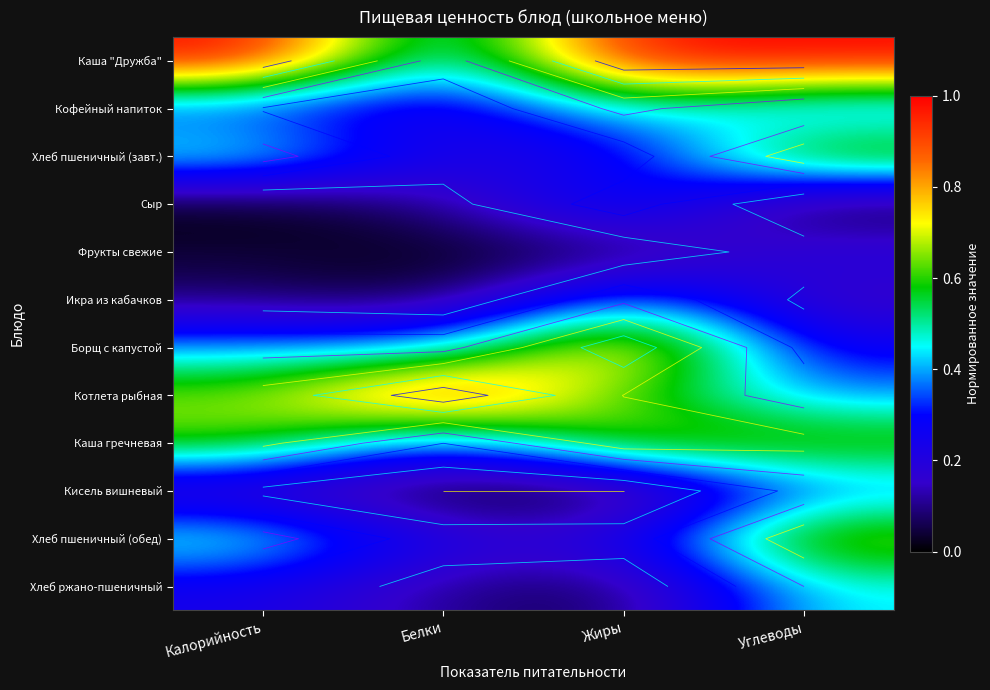

Is it true that Фрукты свежие equals 0.0 at Белки?

False